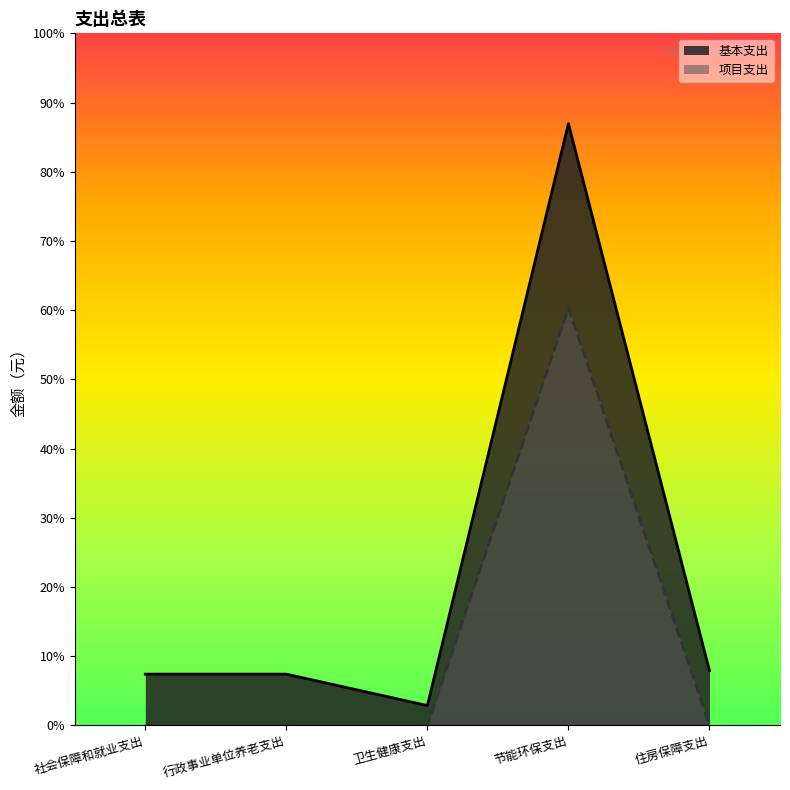

Reading left to right, what are all the values shown in this chart?

基本支出: 122954.0	122954.0	47558.0	1444248.0	131263.0
项目支出: 0.0	0.0	0.0	1001481.4	0.0